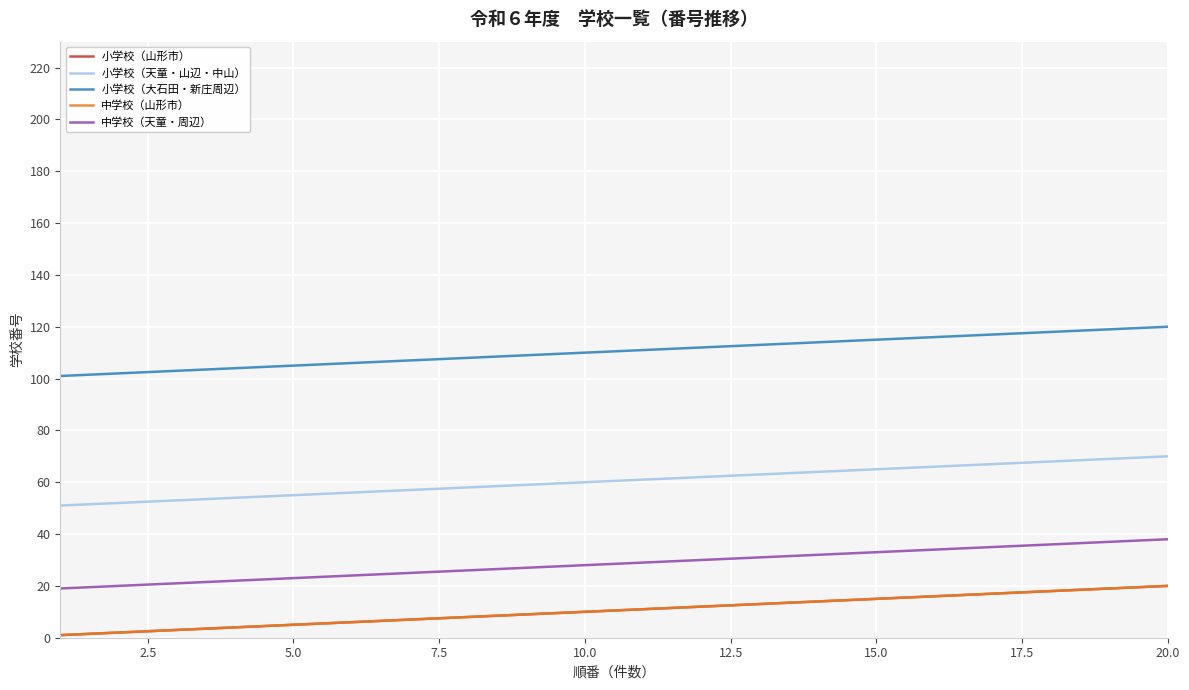

Rank the series by their maximum value, from lowest to highest.

小学校（山形市）, 中学校（山形市）, 中学校（天童・周辺）, 小学校（天童・山辺・中山）, 小学校（大石田・新庄周辺）